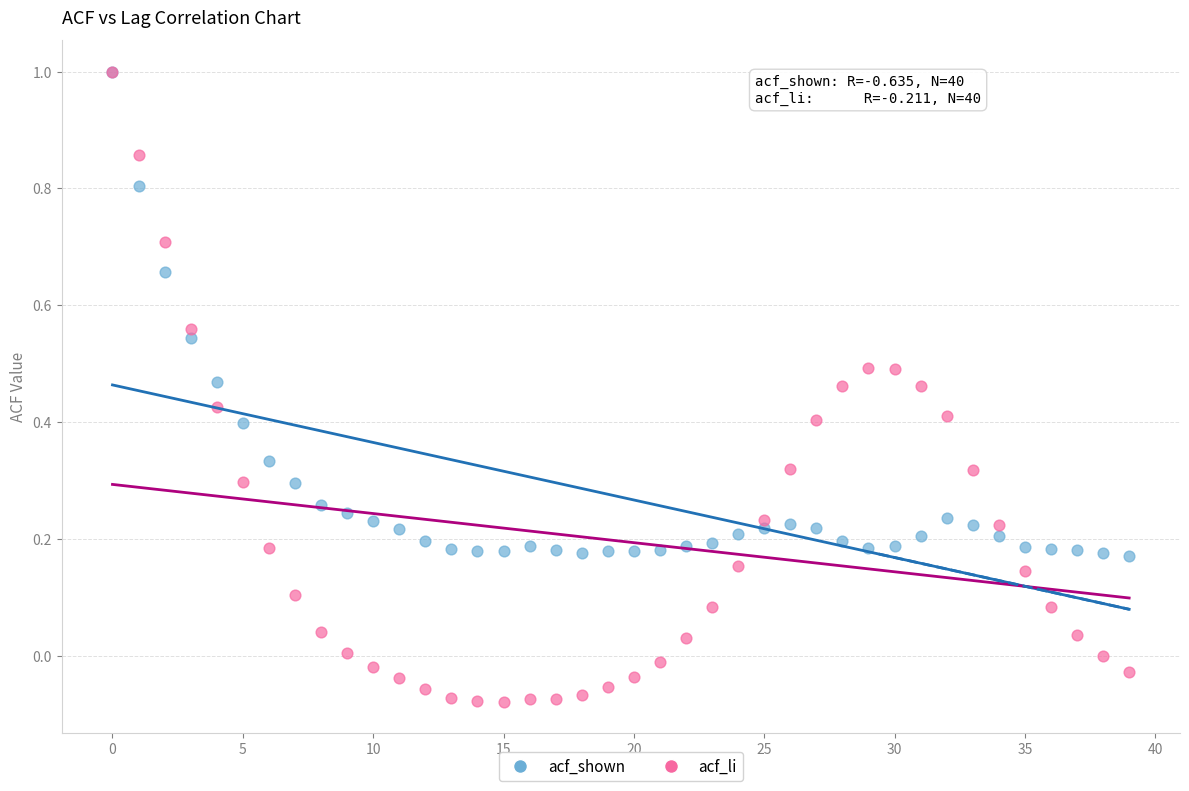

What are all the series names shown in the legend?

acf_shown, acf_li